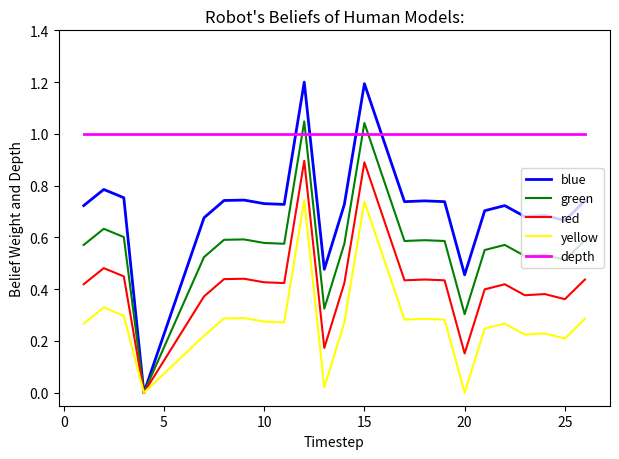

How many lines are shown in the chart?

5